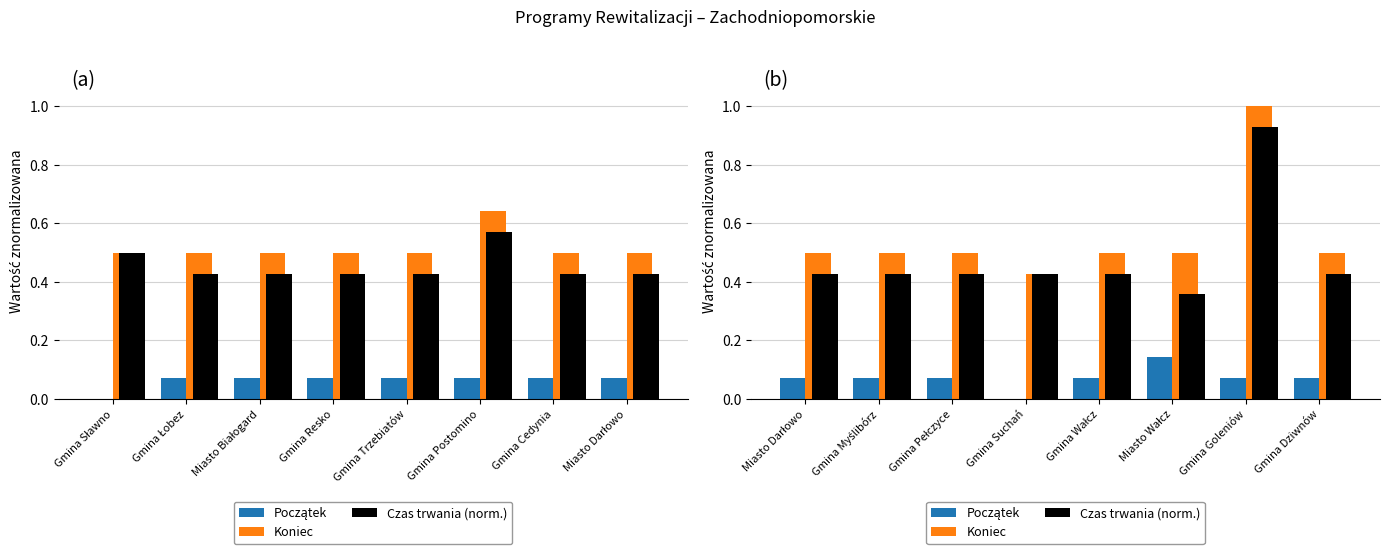

Are the bars grouped side by side (vs. stacked)?

Yes